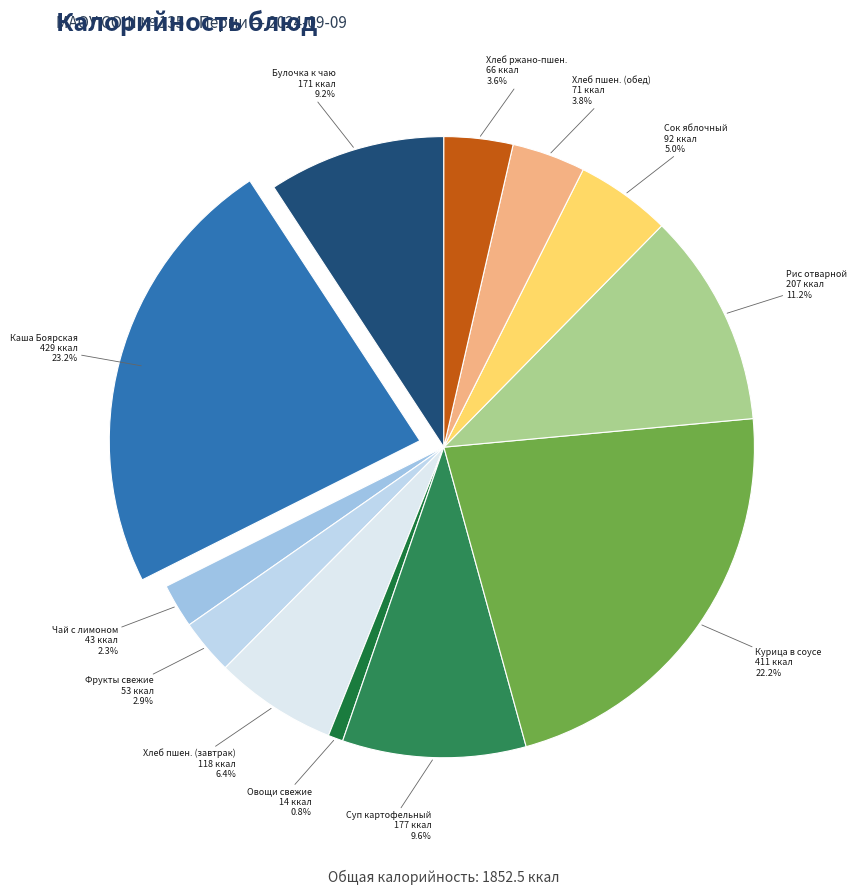

How many slices are in this pie chart?

12